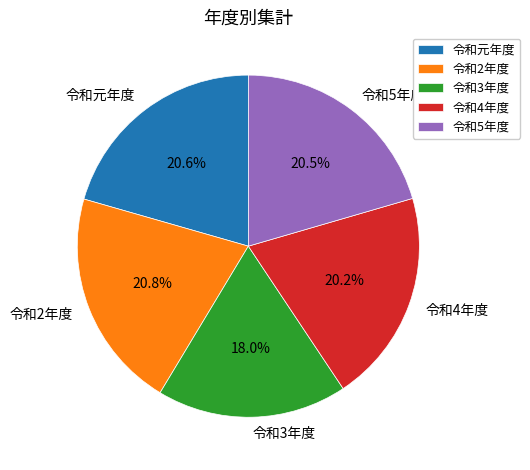

Count the number of slices in the pie.

5